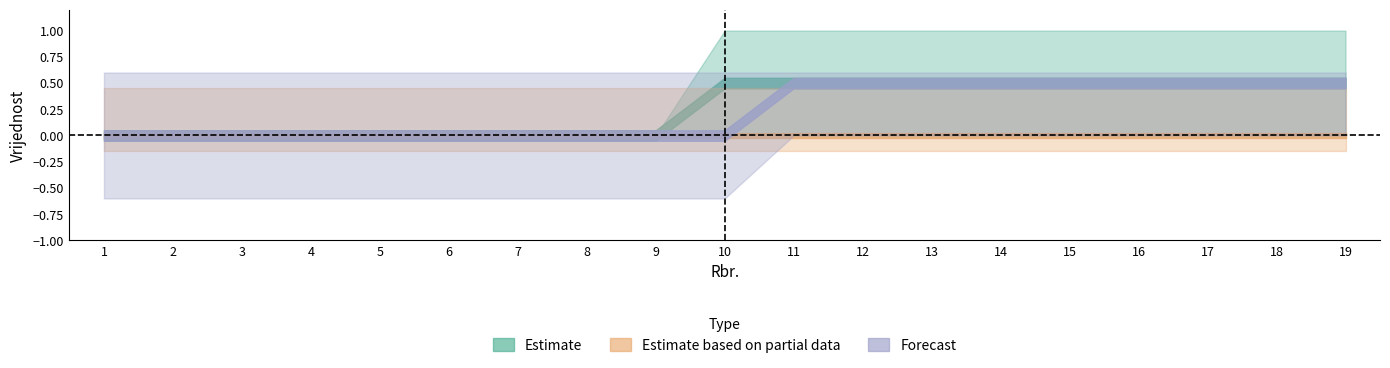

Is the value of RASF_lower at 8 greater than the value of KONTROLE_lower at 11?

No